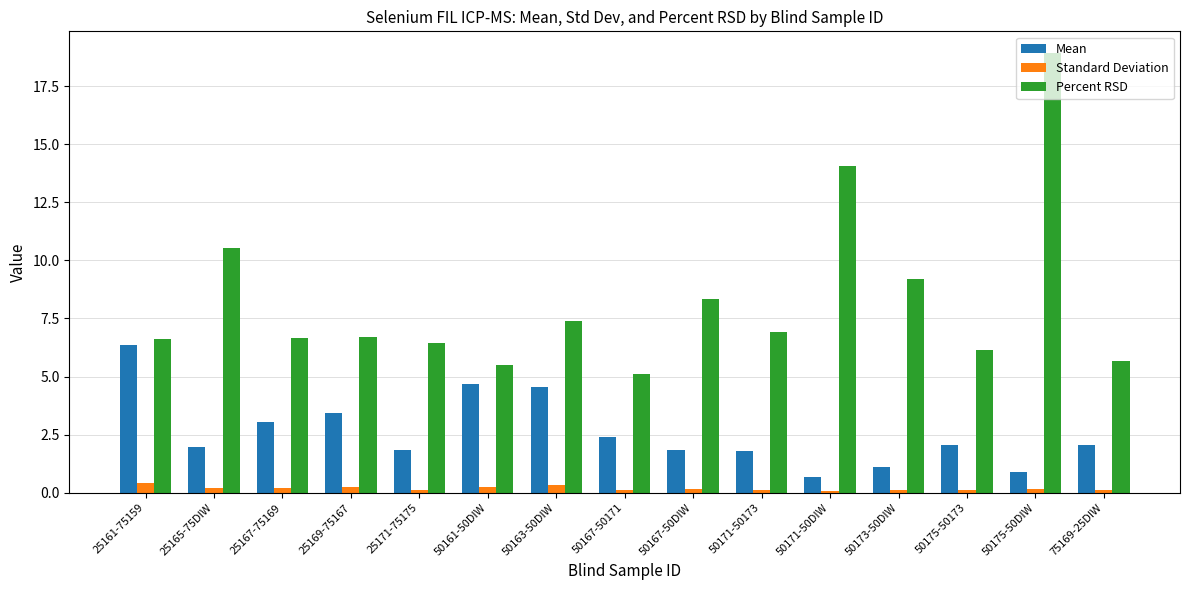

Count the Standard Deviation values in the range 0 to 1.

15